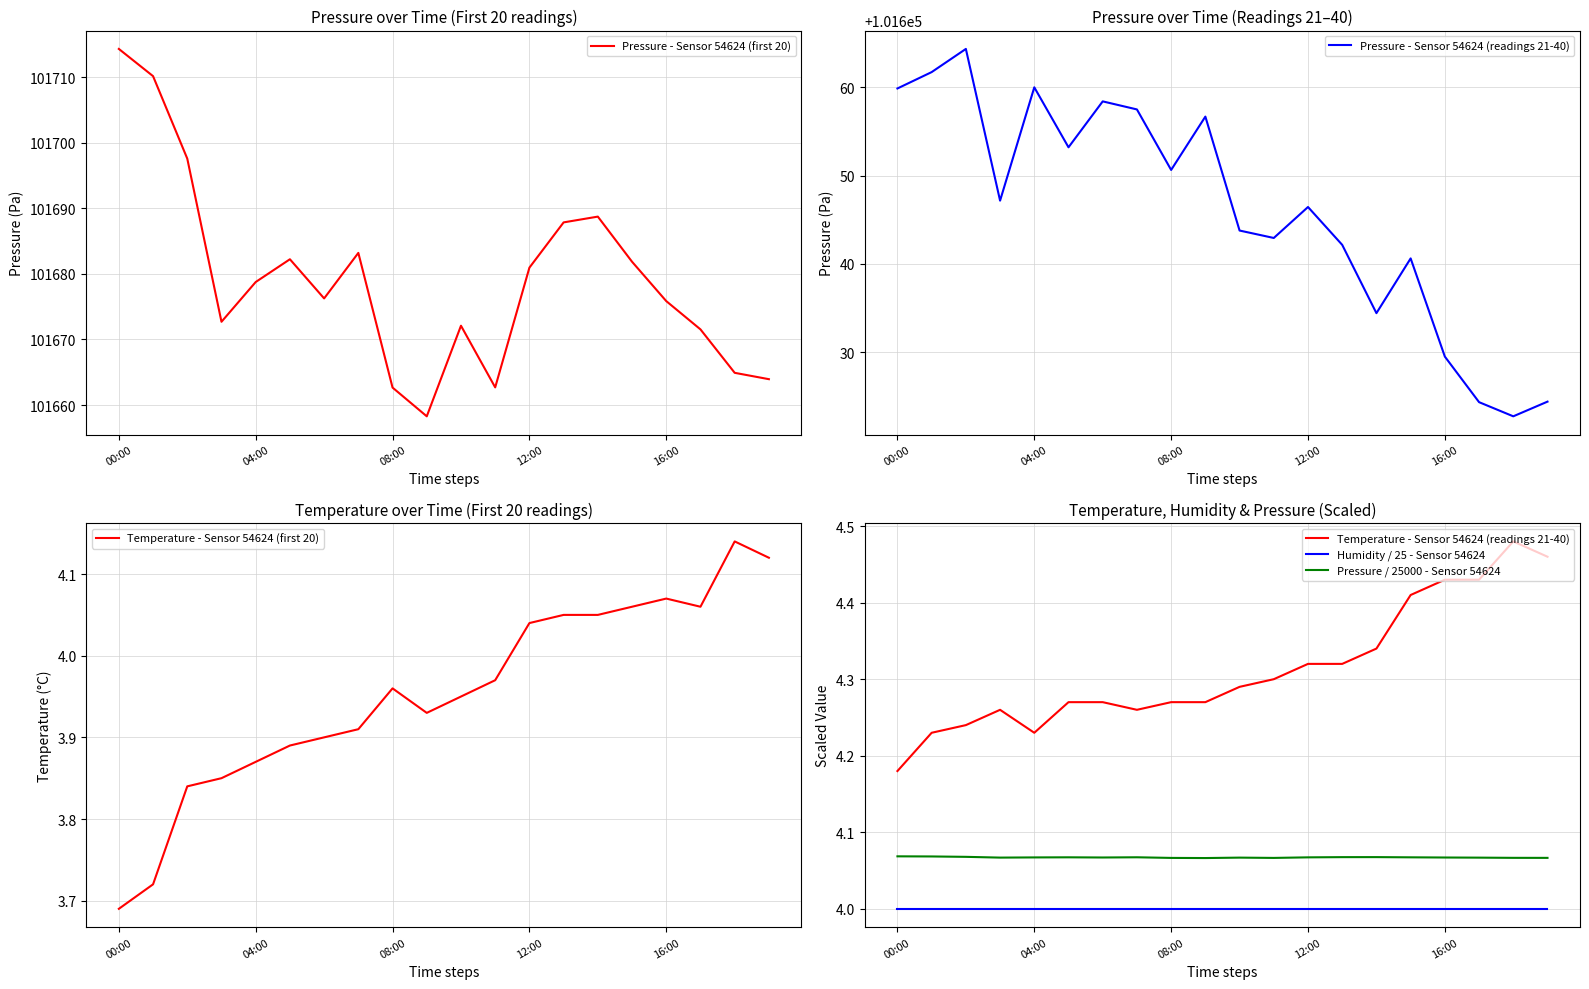

What are all the series names shown in the legend?

Pressure - Sensor 54624 (first 20), Pressure - Sensor 54624 (readings 21-40), Temperature - Sensor 54624 (first 20), Temperature - Sensor 54624 (readings 21-40), Humidity / 25 - Sensor 54624, Pressure / 25000 - Sensor 54624